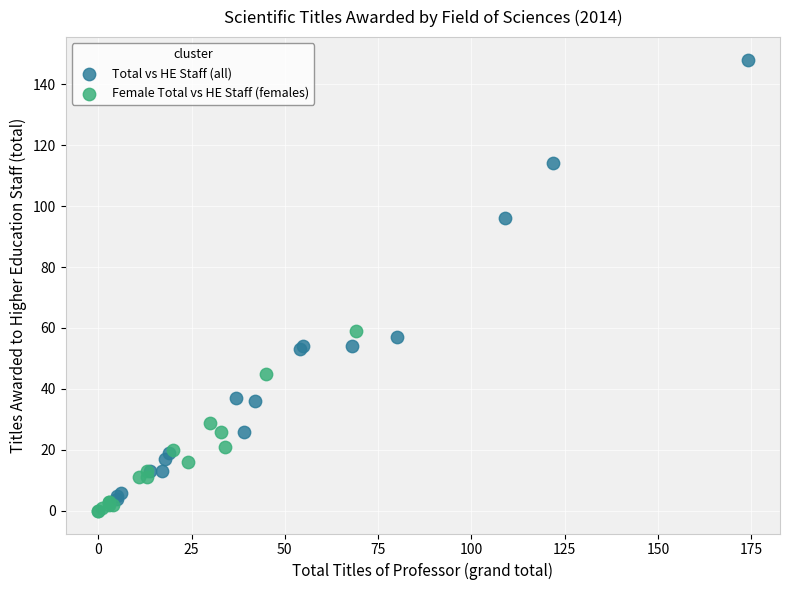

Which series has the largest Y range (max minus min)?

Total vs HE Staff (all)